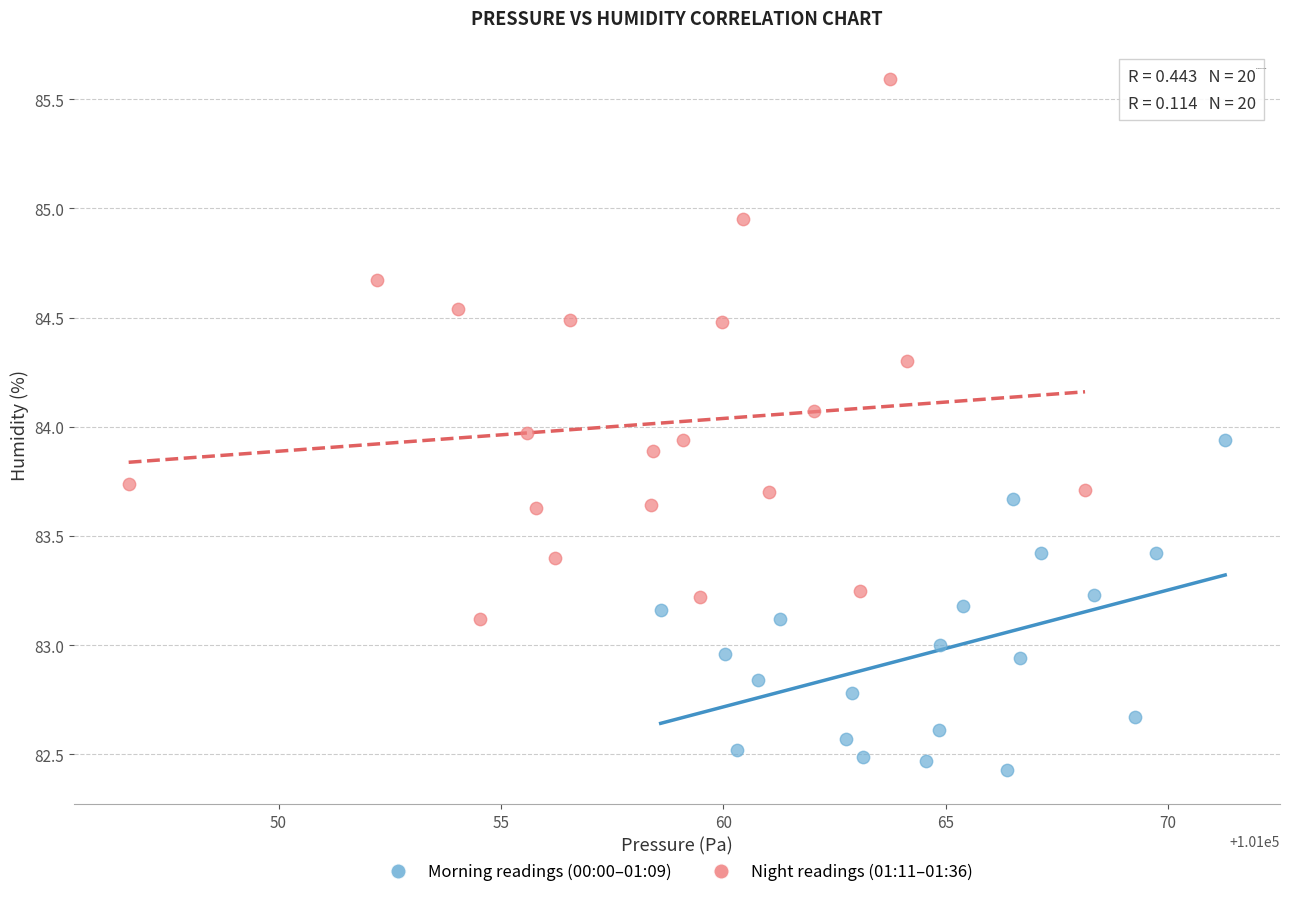

Which series reaches the maximum Y coordinate?

Night readings (01:11–01:36)